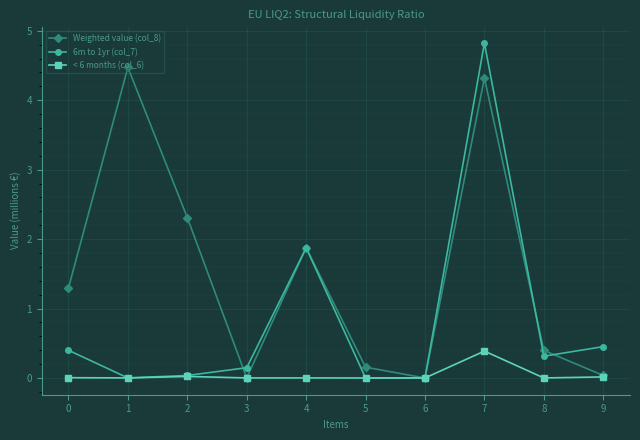

Where is Weighted value (col_8) nearest to the value 2?

4